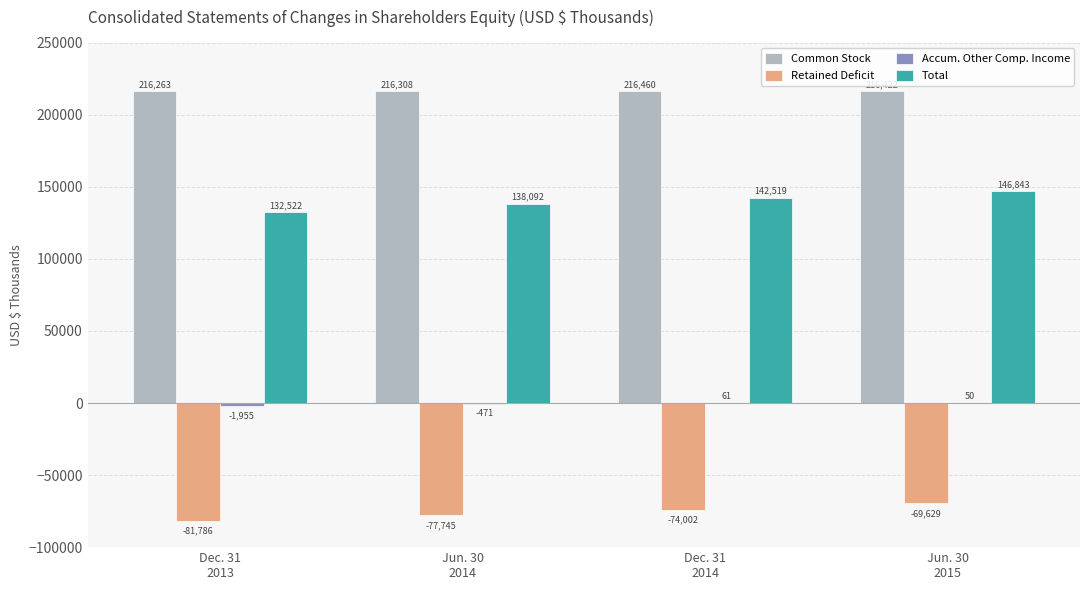

What is the sum of all Retained Deficit values?

-303162